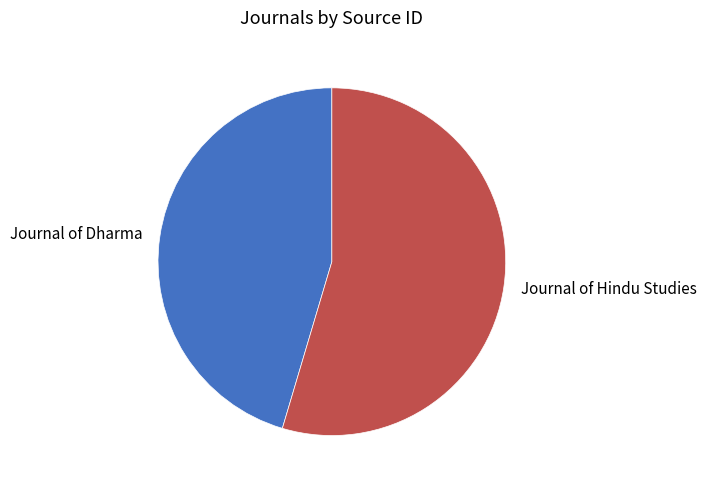

Is it true that Journal of Dharma is 45% of the pie?

True